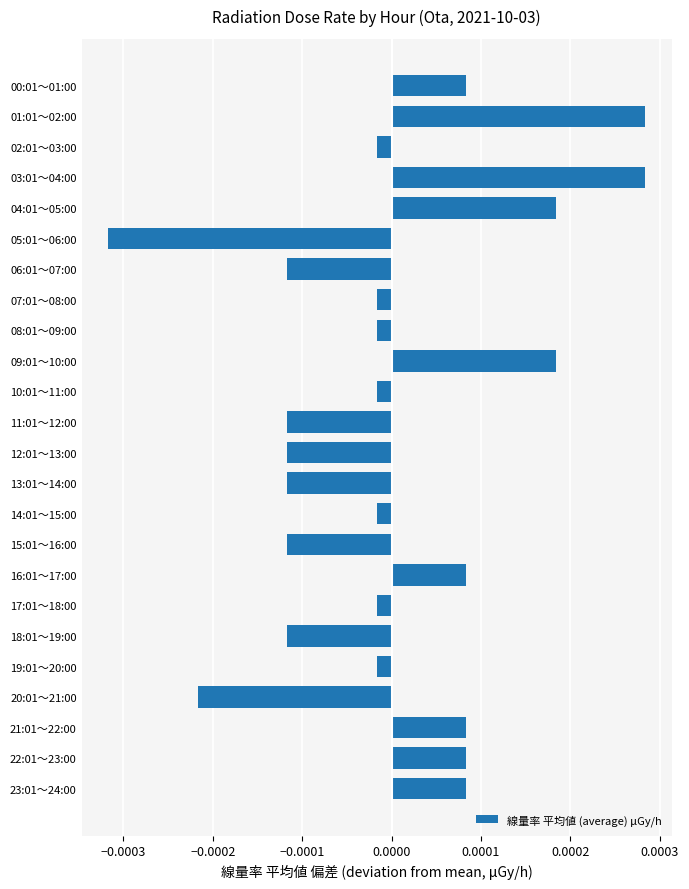

How many data points are less than 0?

15